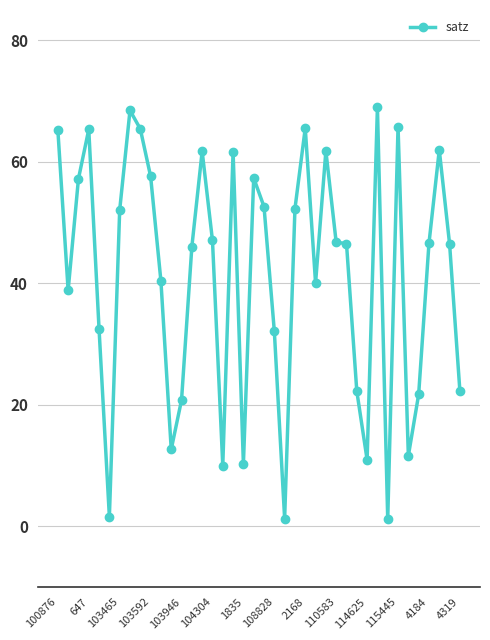

What is the sum of all values?

1650.7